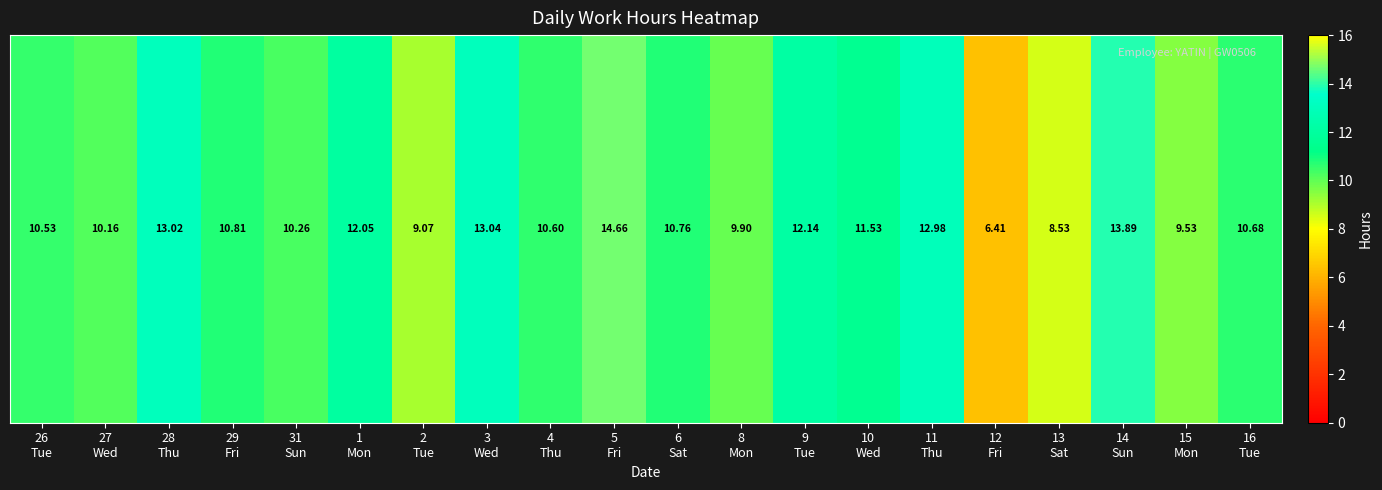

List the labels in order of value, largest first.

5
Fri, 14
Sun, 3
Wed, 28
Thu, 11
Thu, 9
Tue, 1
Mon, 10
Wed, 29
Fri, 6
Sat, 16
Tue, 4
Thu, 26
Tue, 31
Sun, 27
Wed, 8
Mon, 15
Mon, 2
Tue, 13
Sat, 12
Fri